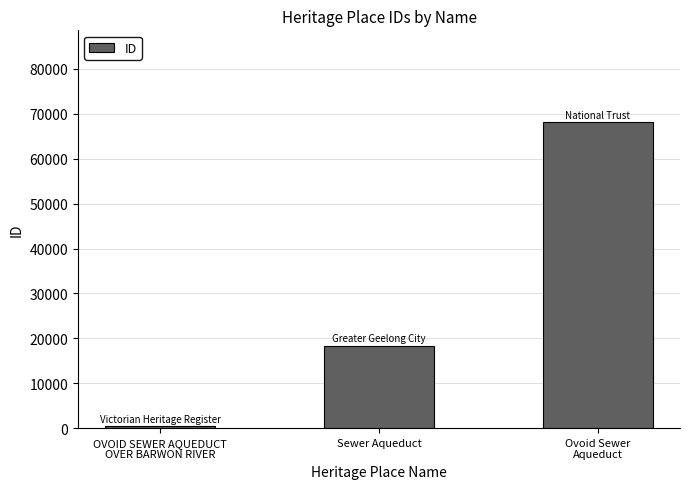

What is the smallest value displayed?

518